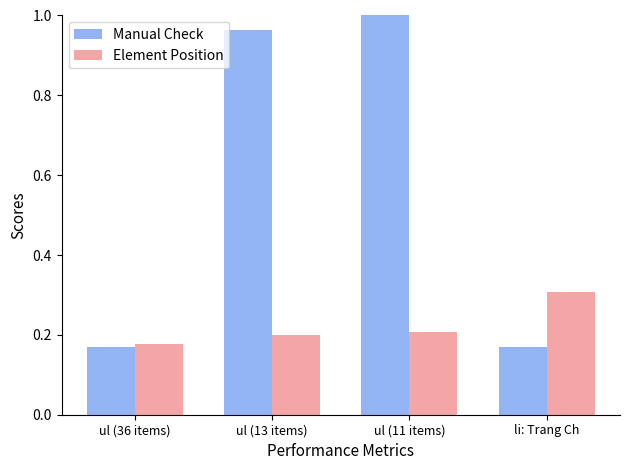

Between ul (13 items) and ul (11 items), which series saw the biggest shift?

Manual Check